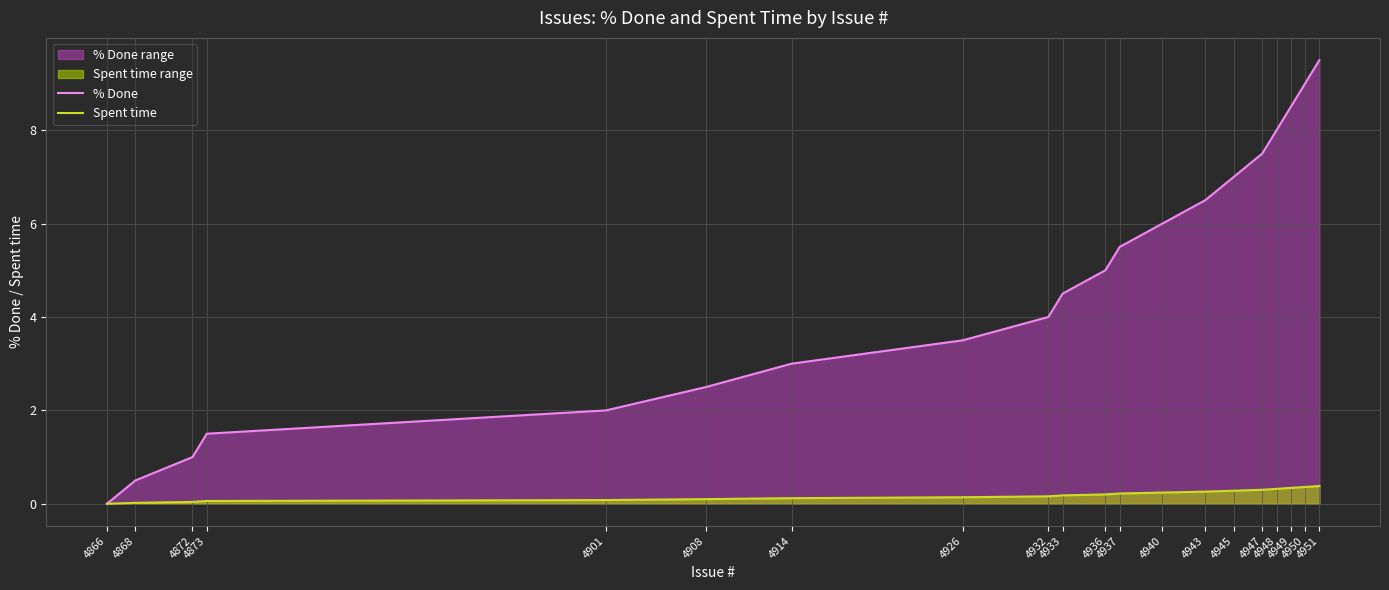

What is the difference between the % Done values at 4932 and 4872?

3.0